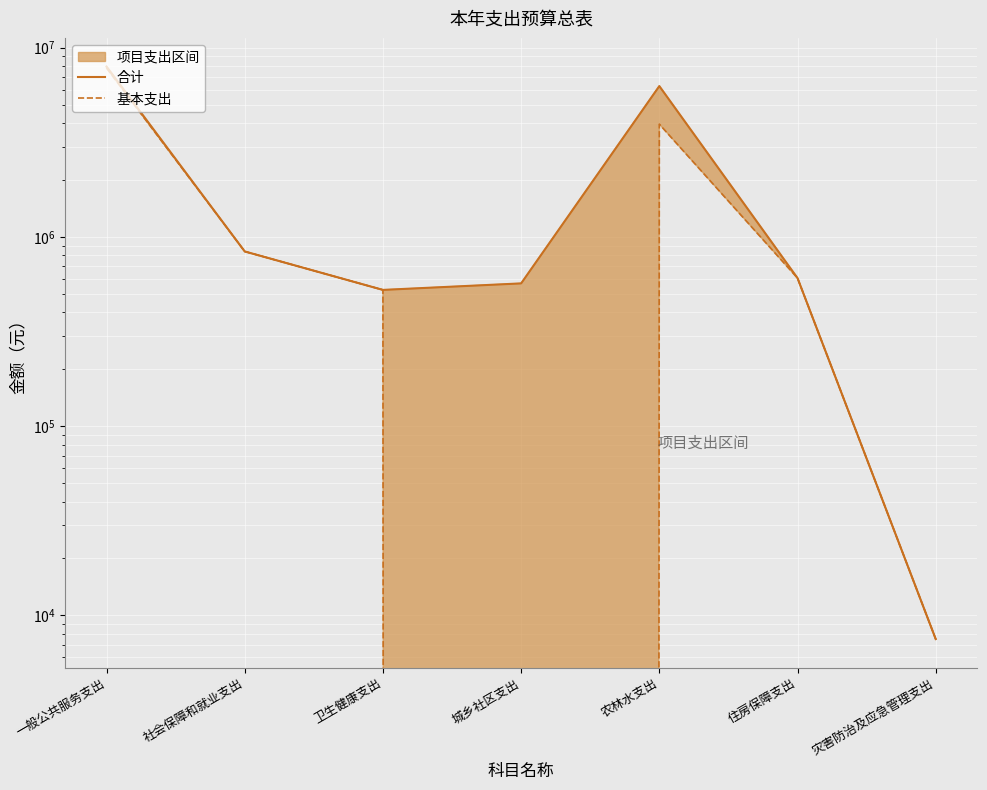

How many interior local peaks does the 基本支出 series have?

1